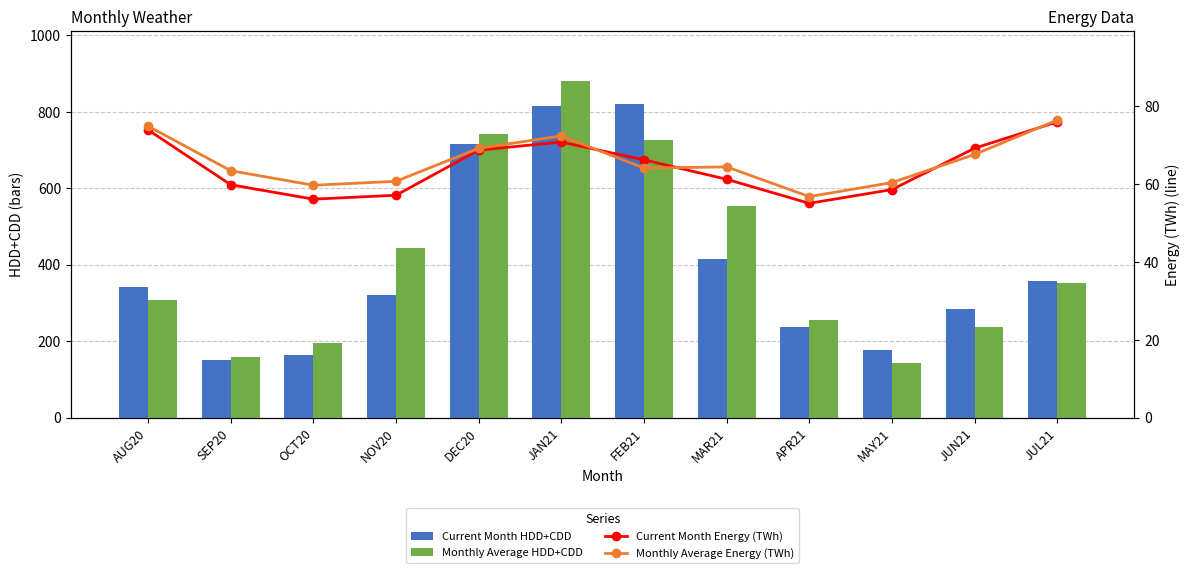

What is the average value of the Monthly Average Energy (TWh) series?

65.8